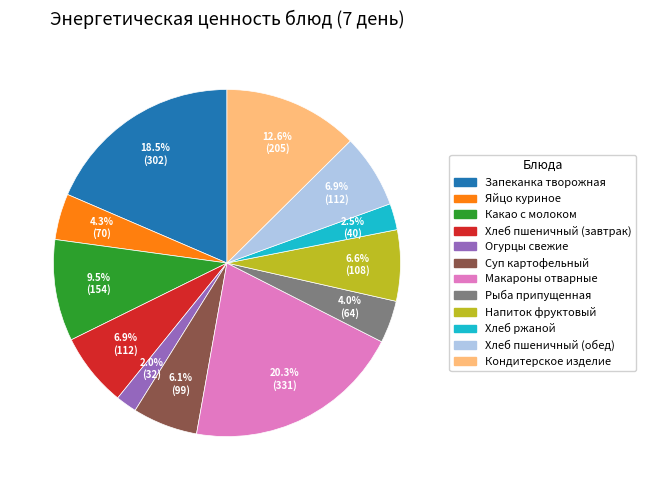

What is the total percentage of Хлеб пшеничный (завтрак) and Кондитерское изделие?

19.5%